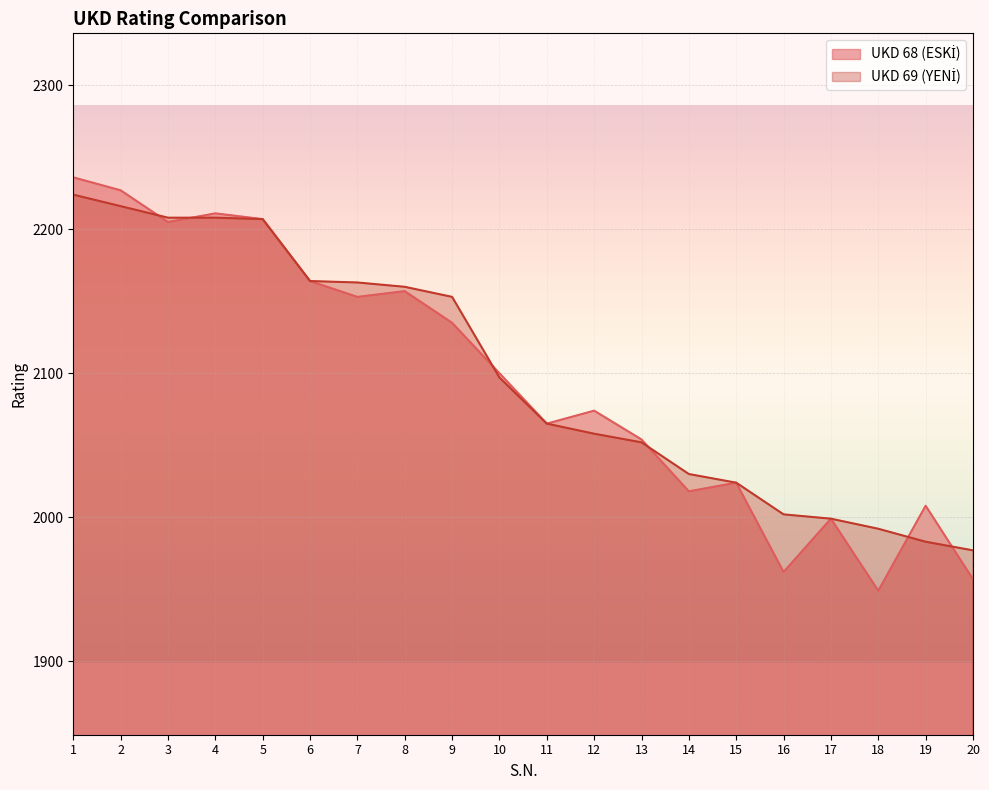

At 18, list the series in order from smallest to largest.

UKD 68 (ESKİ), UKD 69 (YENİ)